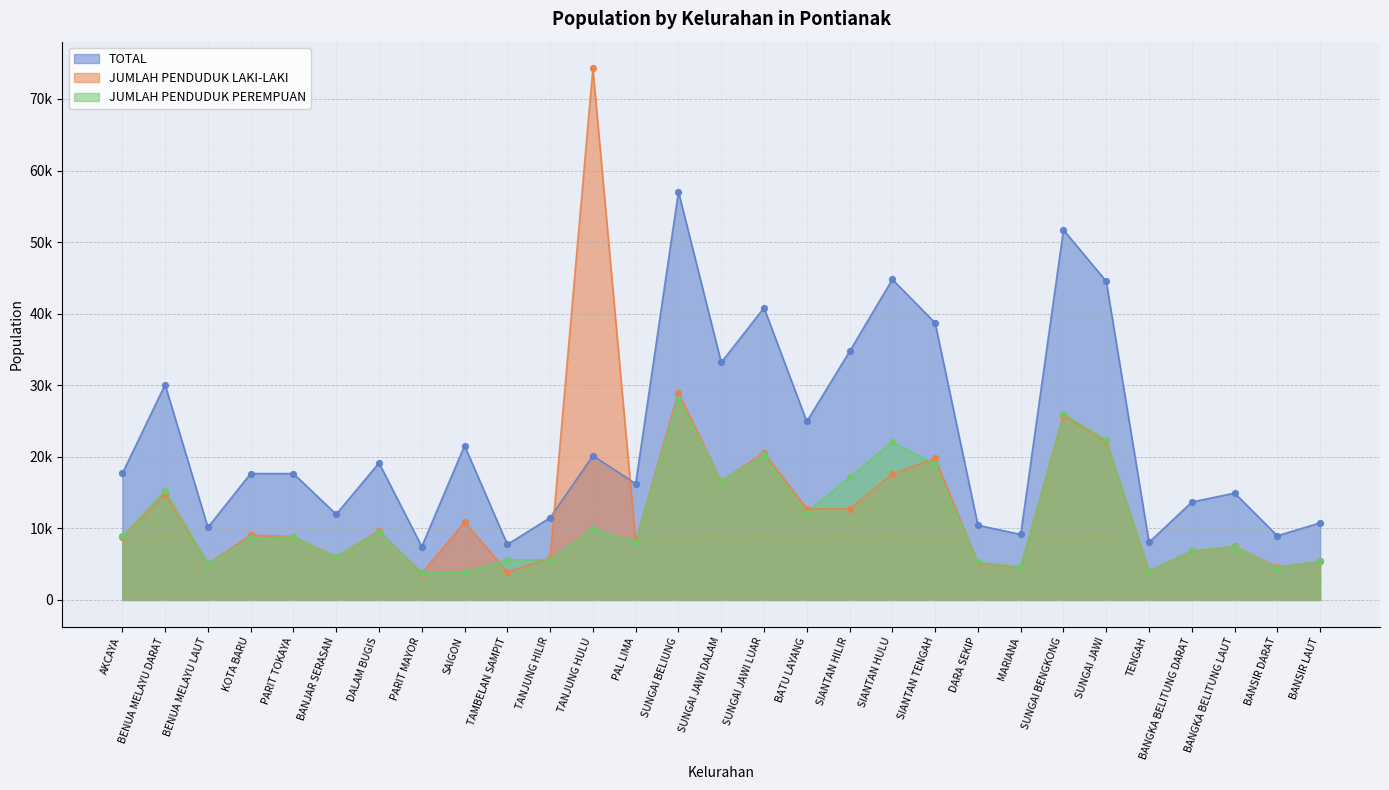

What is the total value across all series at SIANTAN HILIR?

64593